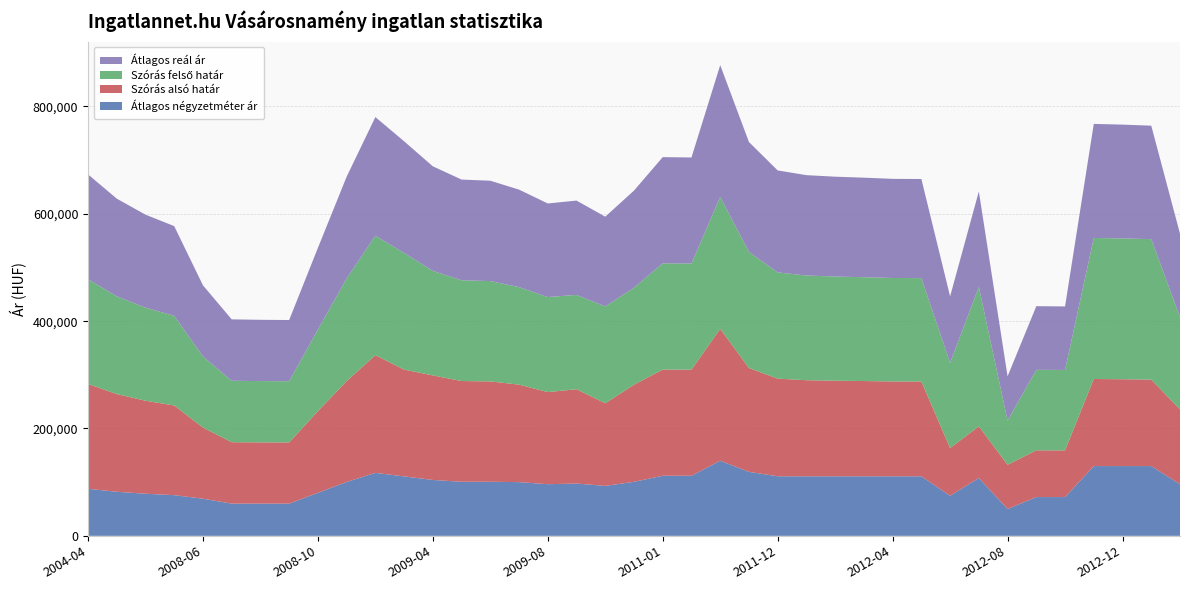

What is the lowest value of the Átlagos négyzetméter ár series?

50000